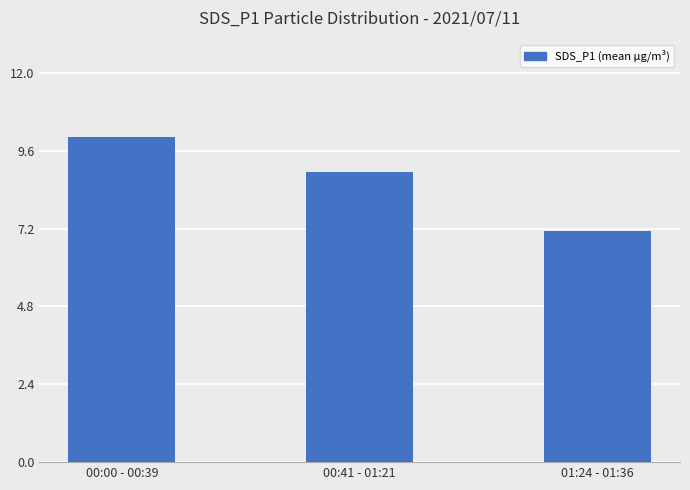

Between 01:24 - 01:36 and 00:00 - 00:39, which is larger?

00:00 - 00:39